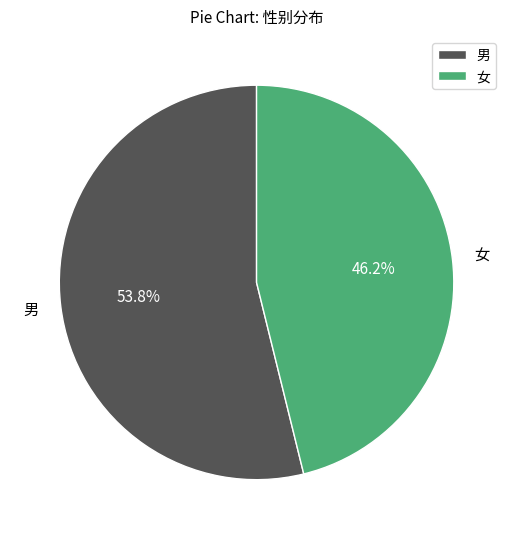

Does 女 account for over 50% of the chart?

No